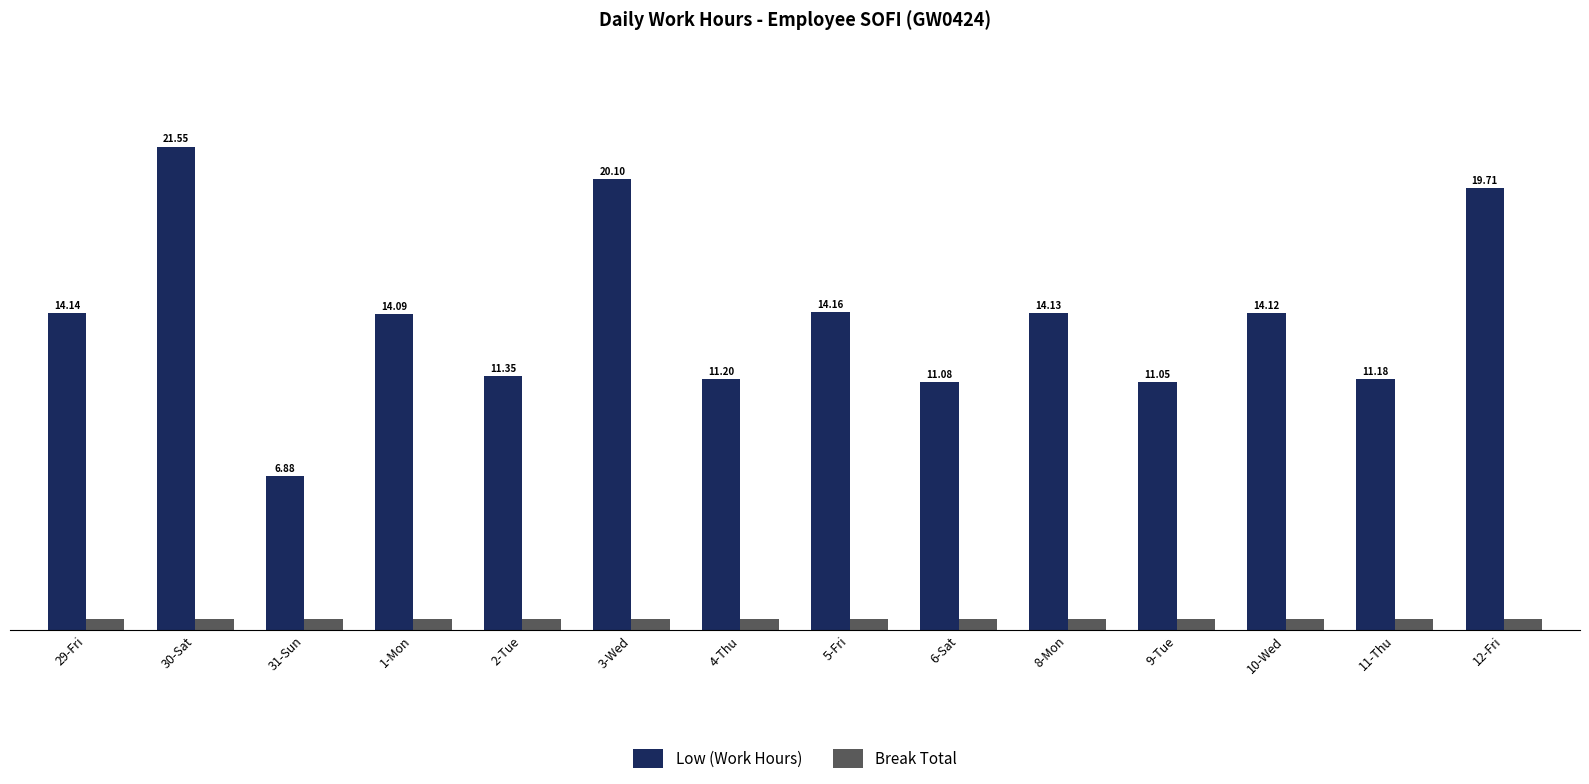

At which label does Low (Work Hours) first exceed 14?

29-Fri